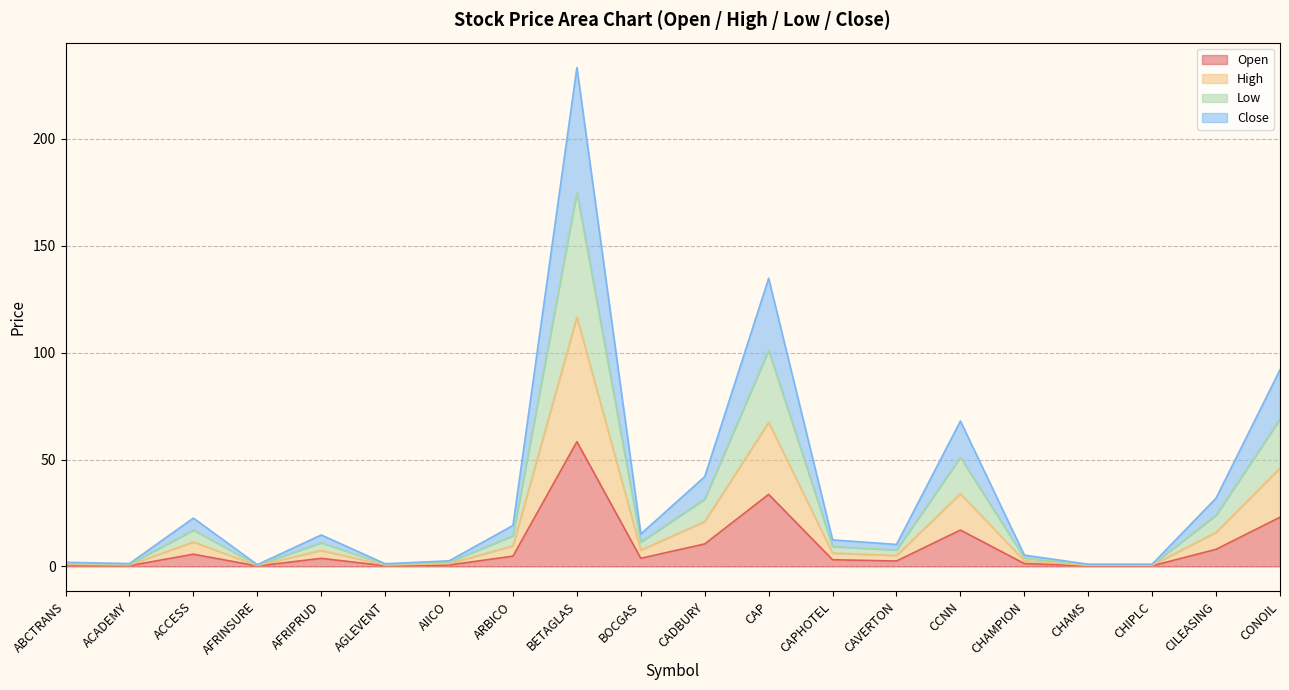

How many data points in Open are less than 3?

9